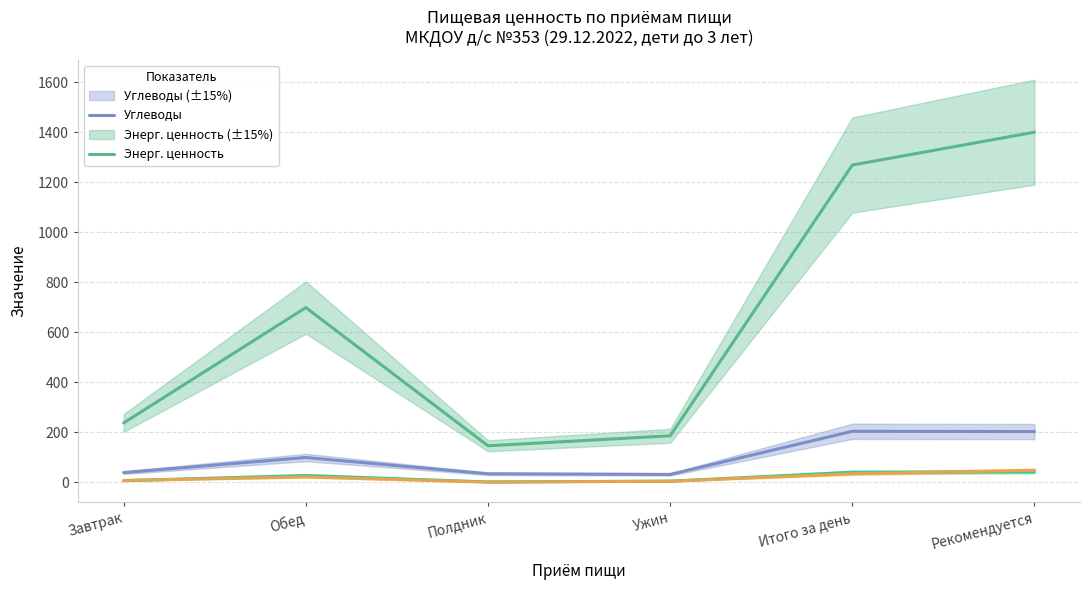

Between Завтрак and Обед, which series saw the biggest shift?

Энерг. ценность